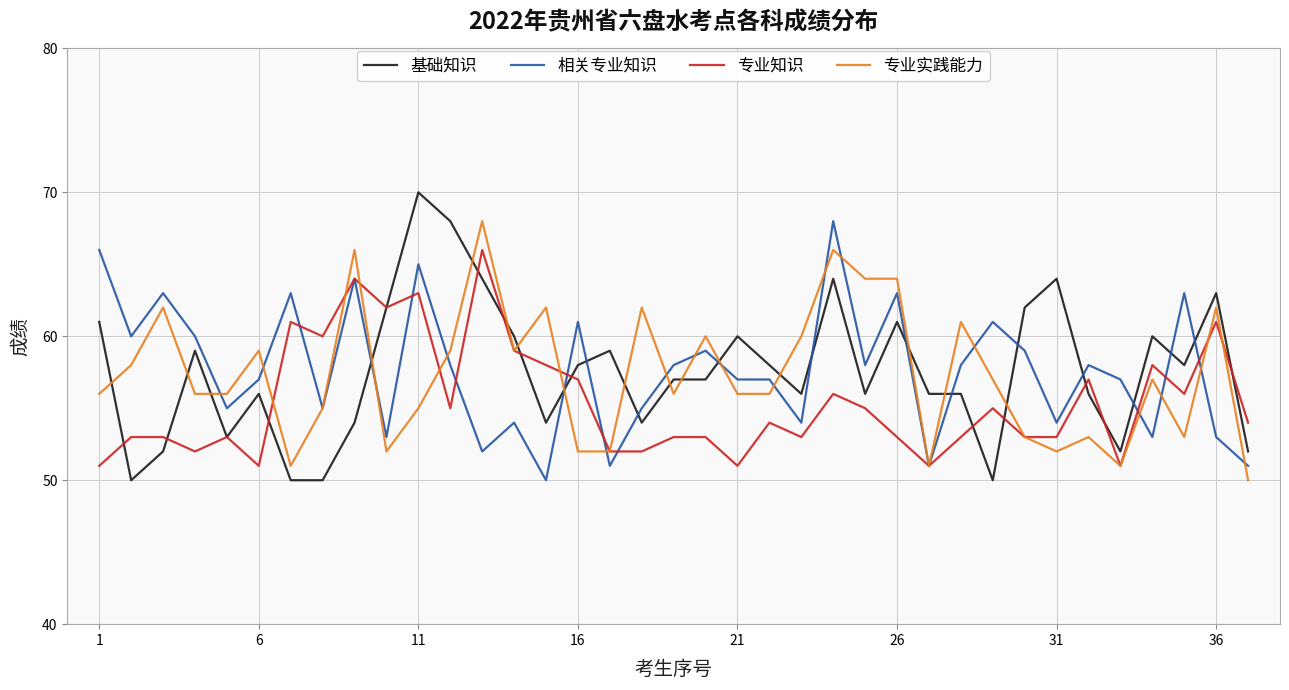

What is the highest value of the 相关专业知识 series?

68